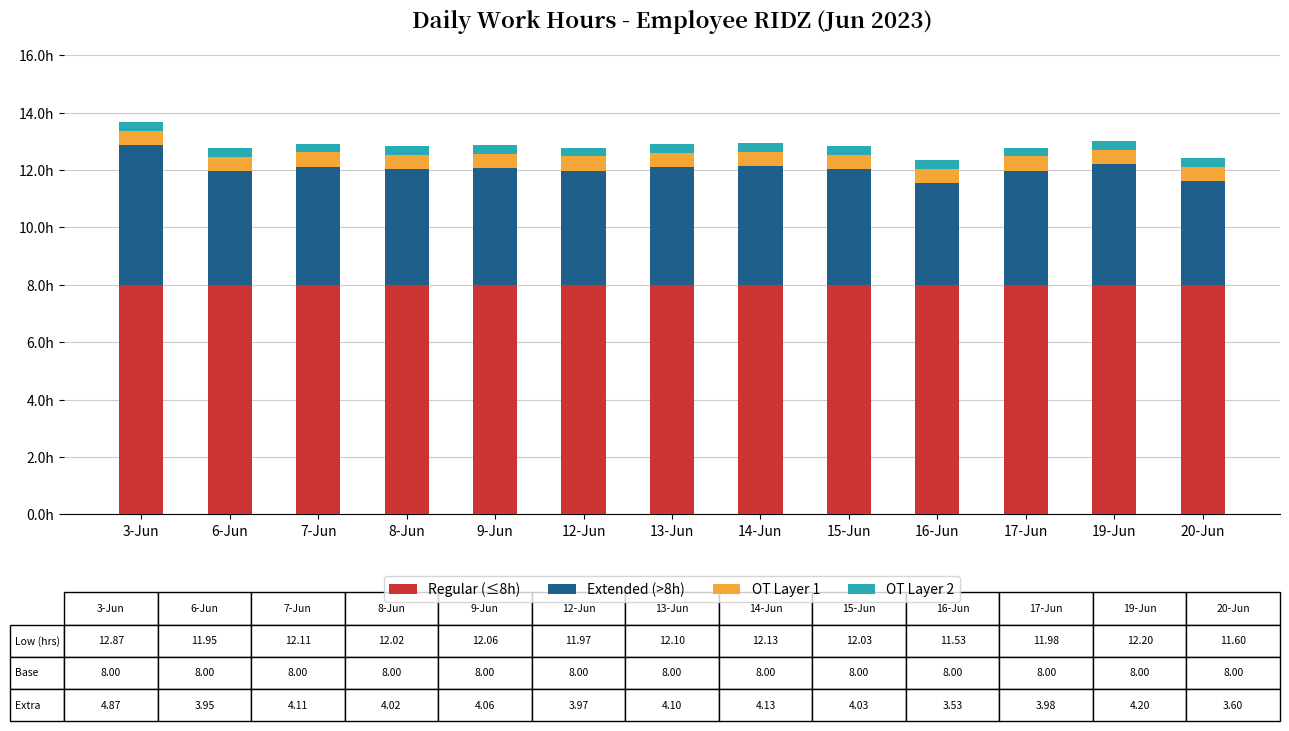

What position from the right is 13-Jun?

7